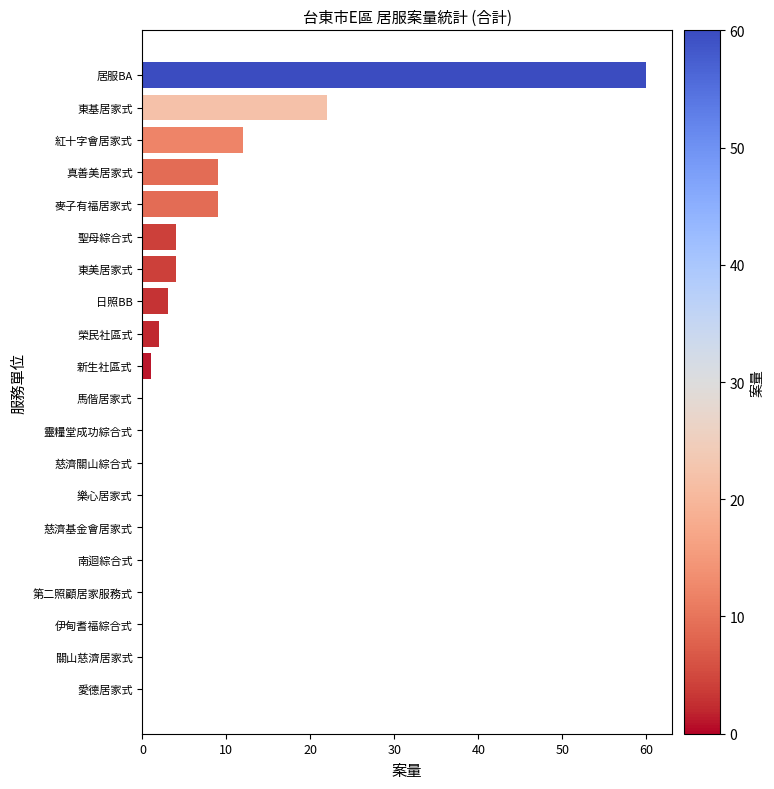

Which has a higher value, 榮民社區式 or 真善美居家式?

真善美居家式